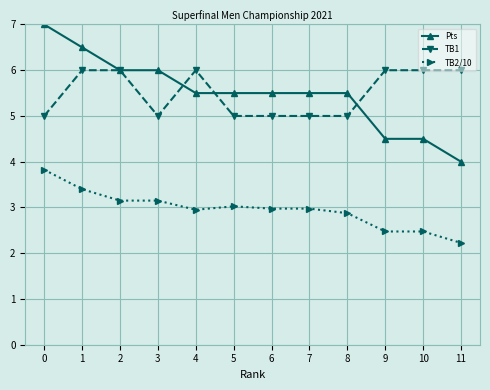

The Pts series shows 5.5 at 4. True or false?

True